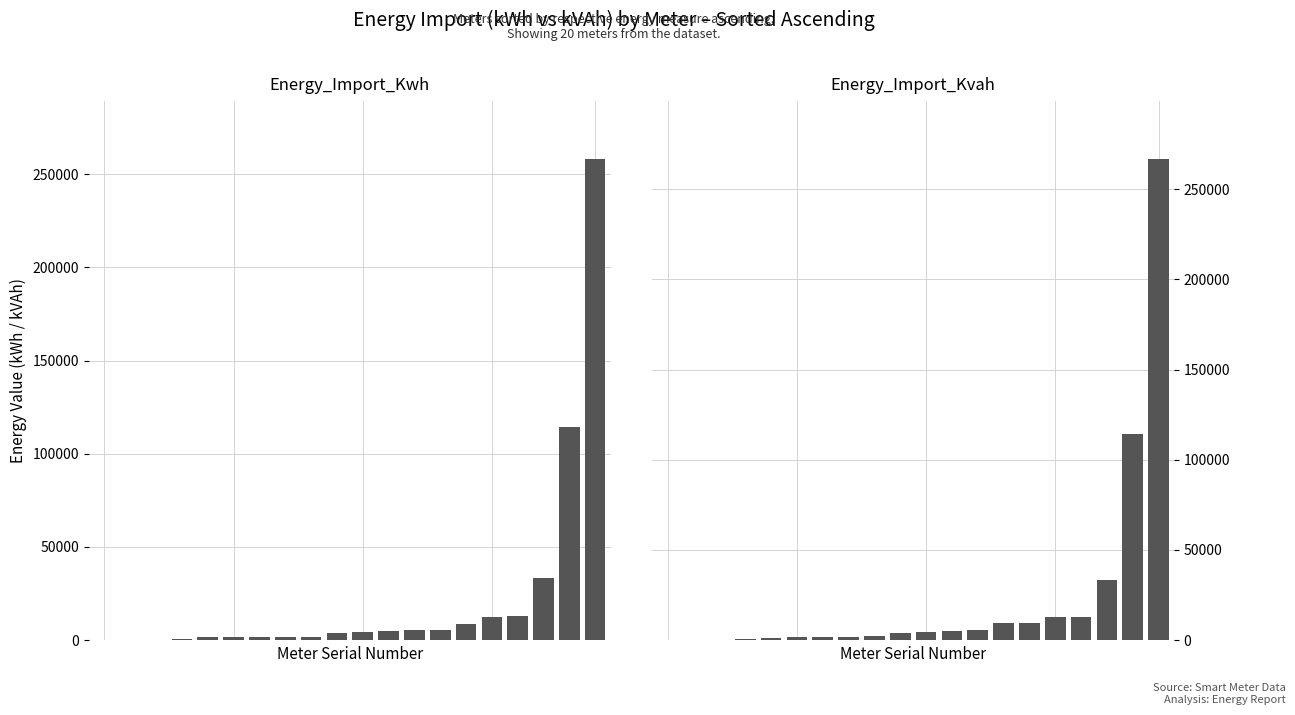

Reading right to left, what are all the values shown in this chart?

Energy_Import_Kwh: 19=258366.2	18=114297.8	17=33099.6	16=12726.8	15=12397.6	14=8607.4	13=5395.3	12=5204.5	11=4995.1	10=4344.7	9=3699.1	8=1763.0	7=1690.5	6=1532.6	5=1521.7	4=1347.6	3=513.3	2=211.2	1=1.3	0=1.2
Energy_Import_Kvah: 19=266942.4	18=114433.6	17=33386.6	16=12739.9	15=12481.1	14=9473.8	13=9469.9	12=5584.1	11=5108.7	10=4419.6	9=3838.5	8=1994.5	7=1824.7	6=1747.6	5=1706.0	4=1350.1	3=599.5	2=247.3	1=1.6	0=1.2